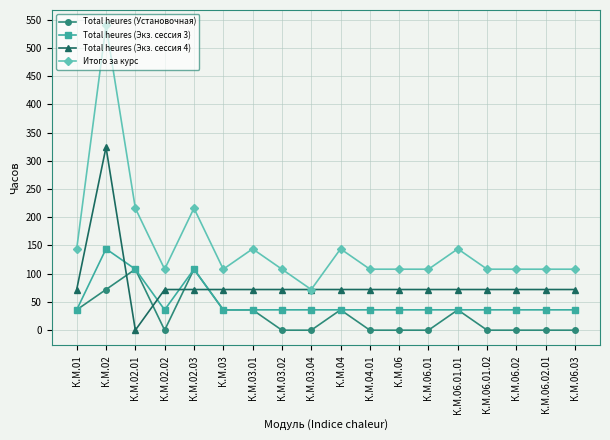

How many values in the Total heures (Экз. сессия 4) series are below 72?

1